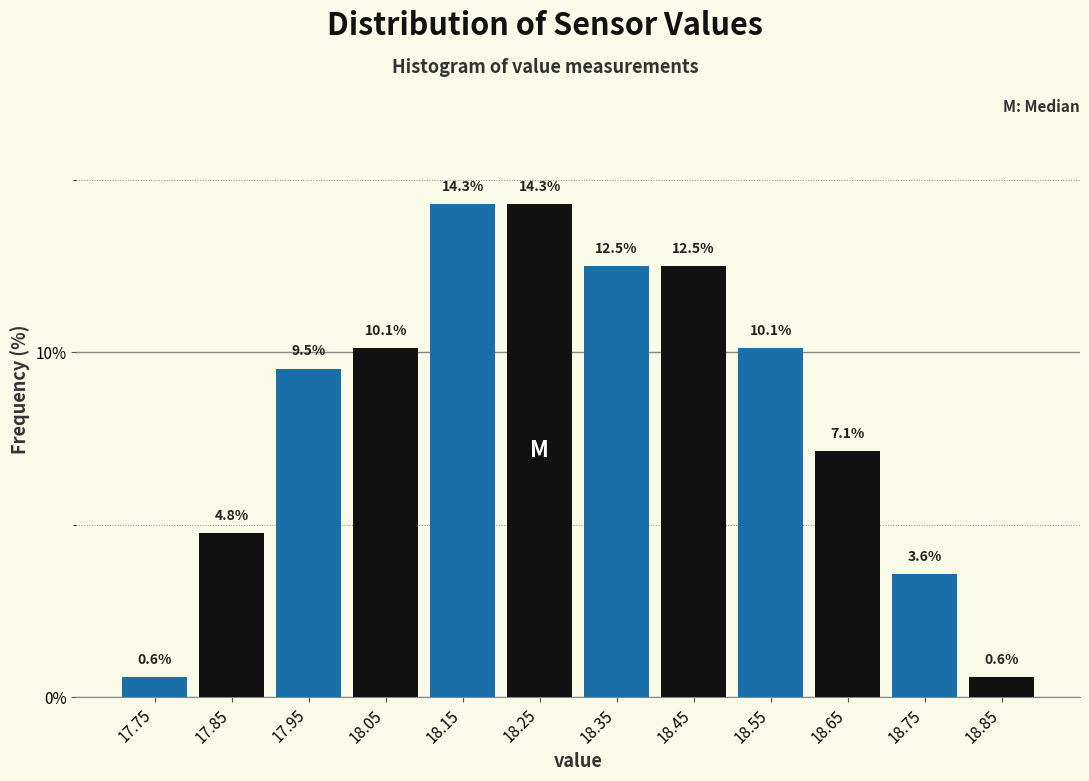

What is the height of the bar covering 18.1 to 18.2 on the x-axis?

14.3